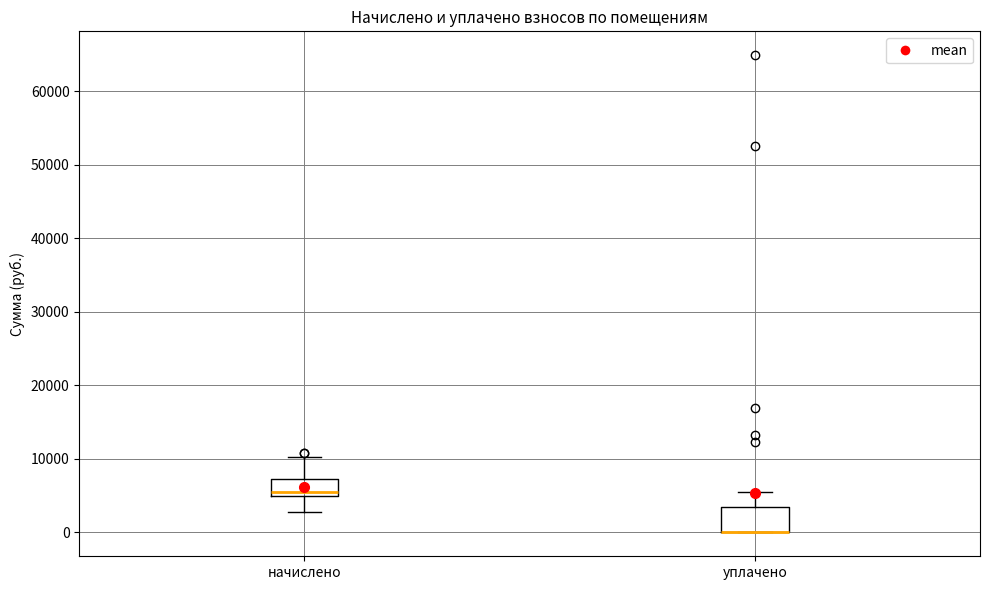

Which box is the tallest, from its lower edge to its upper edge?

уплачено